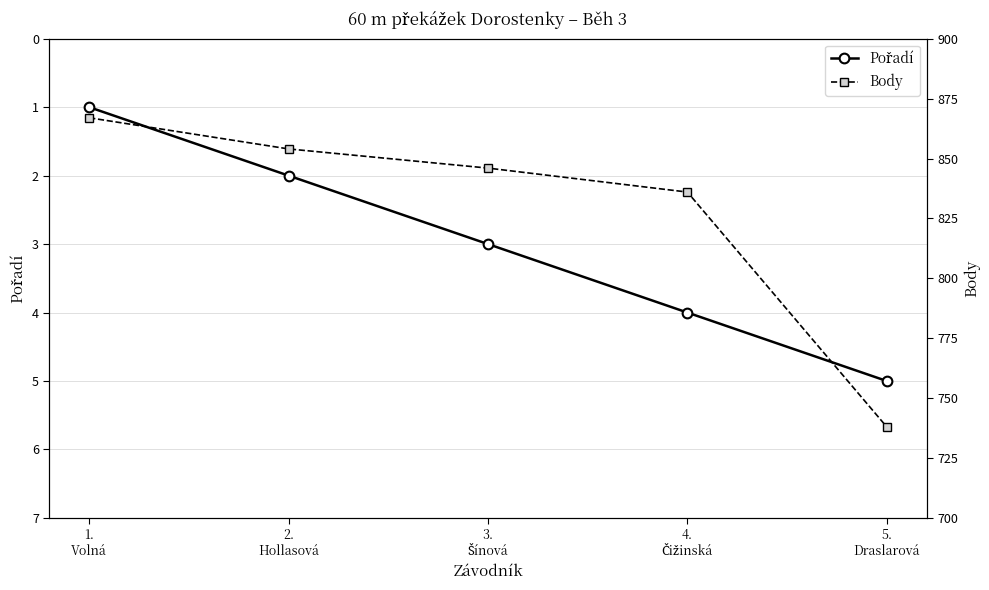

What is the label of the 1st point from the left?

1.
Volná